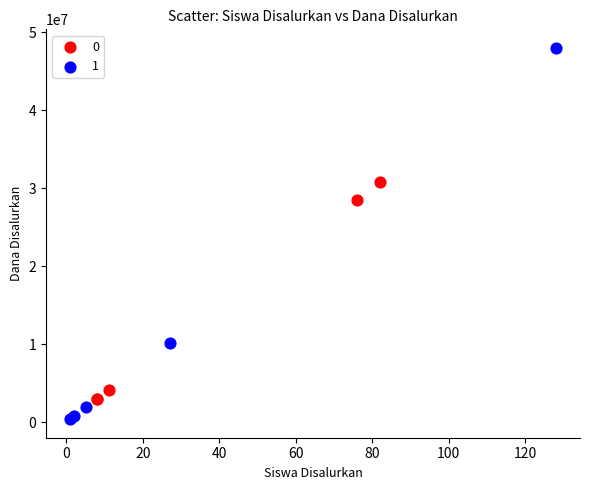

Which series reaches the minimum Y coordinate?

1